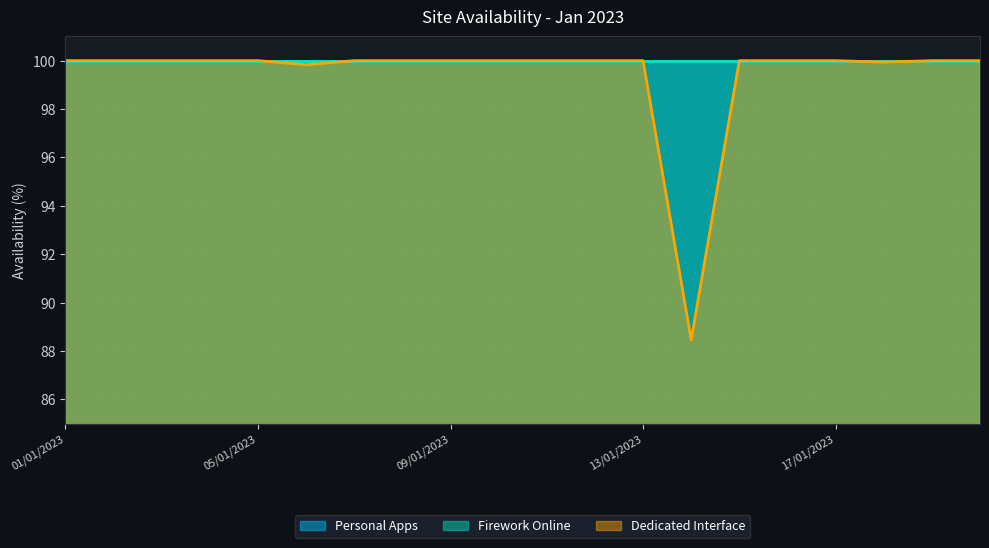

What is the label of the 4th point from the left?

04/01/2023